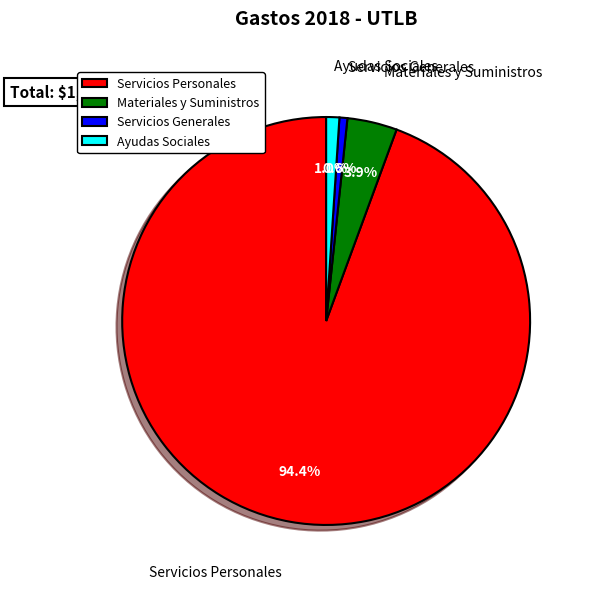

Which category has the biggest portion of the pie?

Servicios Personales